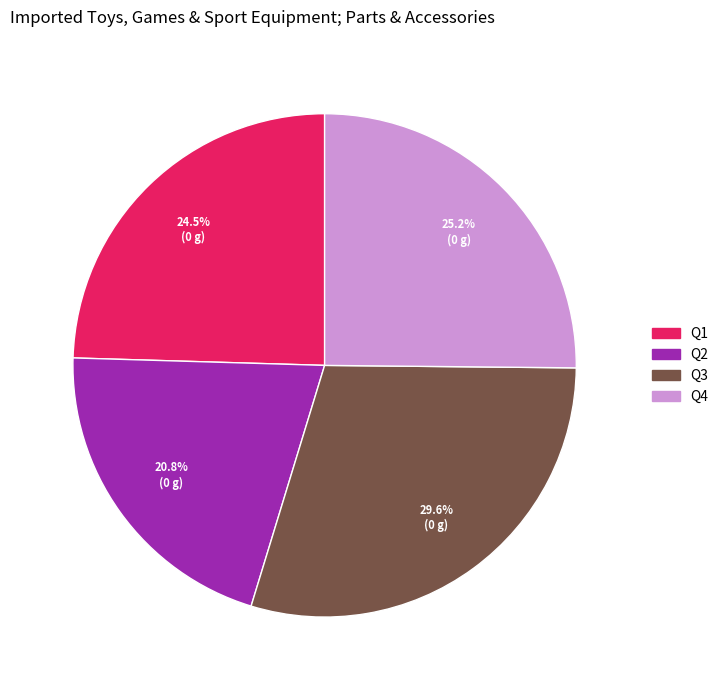

Approximately how many times larger is the value at Q1 compared to Q4?

1.0